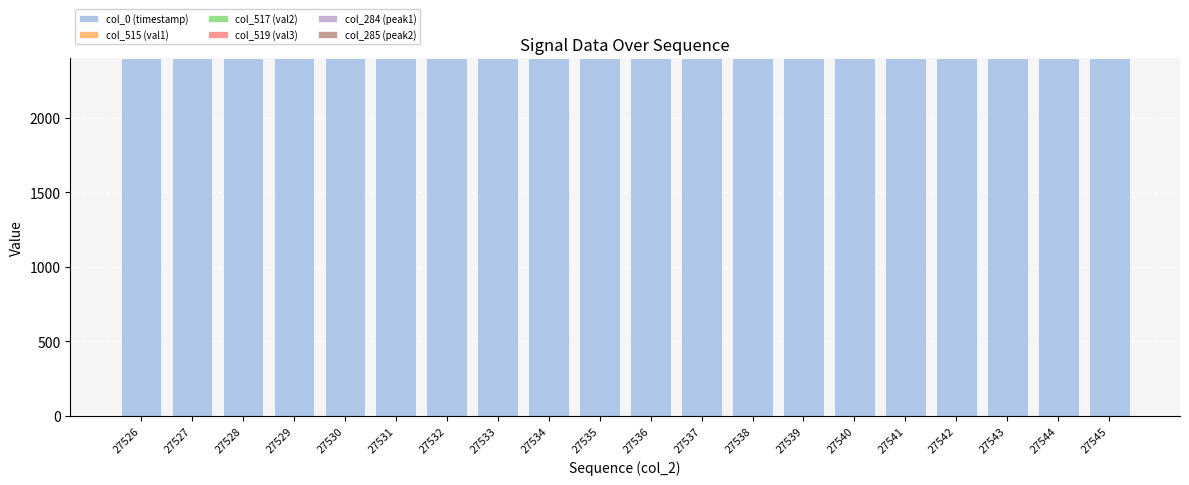

What is the value of the col_0 (timestamp) bar at the 10th from the left?

2400.0